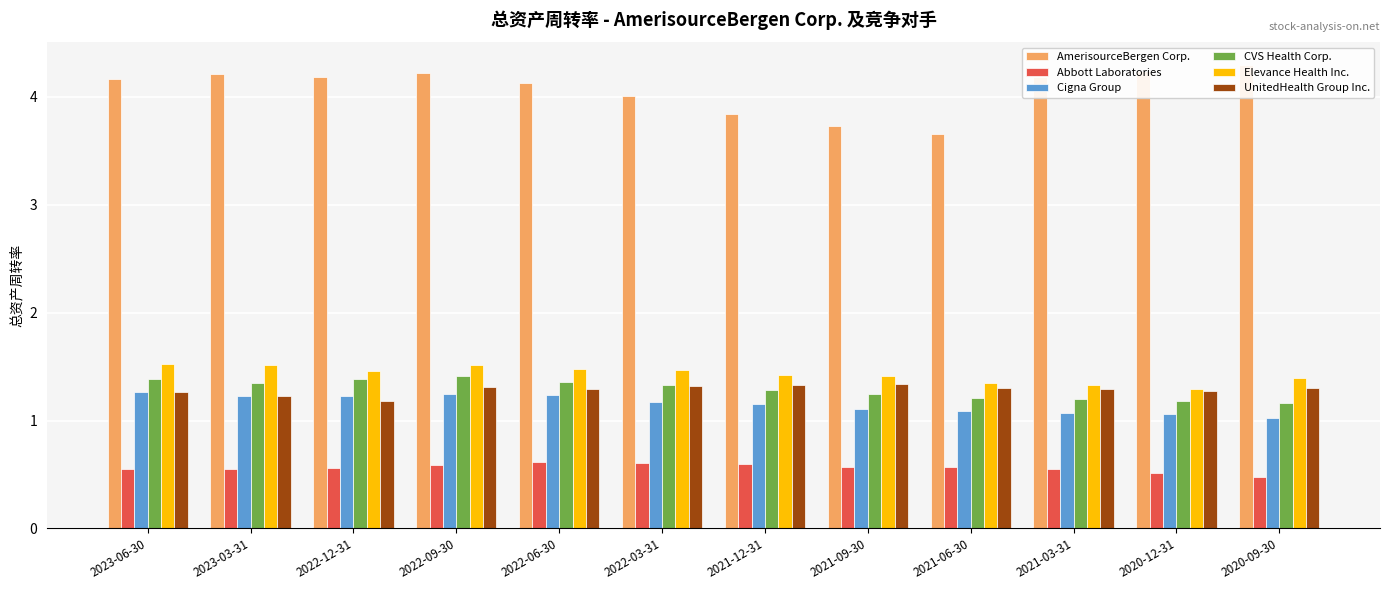

What is the maximum value shown in the chart?

4.3